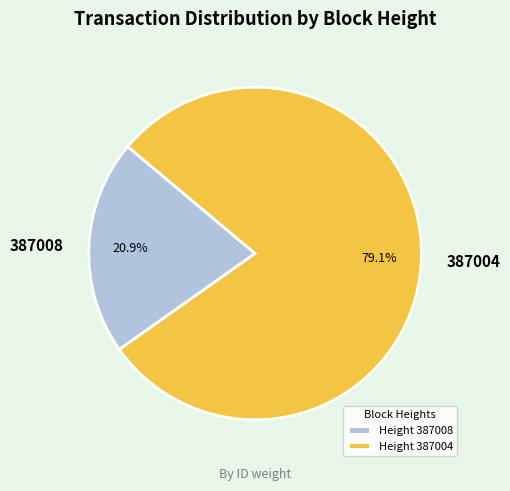

Do 387004 and 387008 together represent more than half of the pie?

Yes